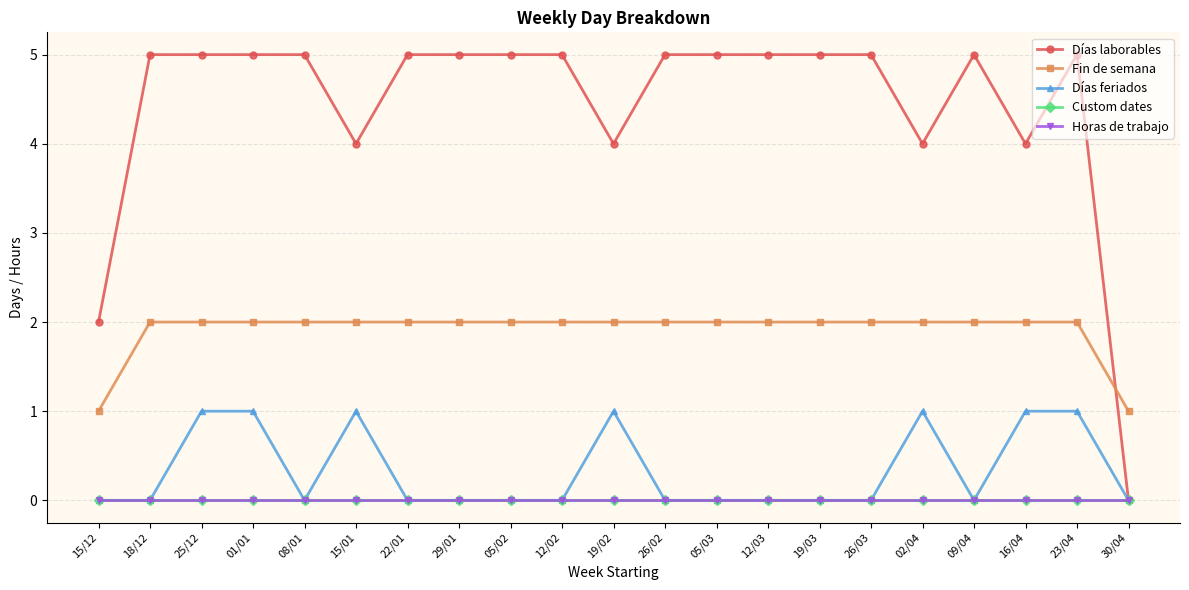

Reading left to right, extract all data points from this chart.

Días laborables: 15/12=2	18/12=5	25/12=5	01/01=5	08/01=5	15/01=4	22/01=5	29/01=5	05/02=5	12/02=5	19/02=4	26/02=5	05/03=5	12/03=5	19/03=5	26/03=5	02/04=4	09/04=5	16/04=4	23/04=5	30/04=0
Fin de semana: 15/12=1	18/12=2	25/12=2	01/01=2	08/01=2	15/01=2	22/01=2	29/01=2	05/02=2	12/02=2	19/02=2	26/02=2	05/03=2	12/03=2	19/03=2	26/03=2	02/04=2	09/04=2	16/04=2	23/04=2	30/04=1
Días feriados: 15/12=0	18/12=0	25/12=1	01/01=1	08/01=0	15/01=1	22/01=0	29/01=0	05/02=0	12/02=0	19/02=1	26/02=0	05/03=0	12/03=0	19/03=0	26/03=0	02/04=1	09/04=0	16/04=1	23/04=1	30/04=0
Custom dates: 15/12=0	18/12=0	25/12=0	01/01=0	08/01=0	15/01=0	22/01=0	29/01=0	05/02=0	12/02=0	19/02=0	26/02=0	05/03=0	12/03=0	19/03=0	26/03=0	02/04=0	09/04=0	16/04=0	23/04=0	30/04=0
Horas de trabajo: 15/12=0	18/12=0	25/12=0	01/01=0	08/01=0	15/01=0	22/01=0	29/01=0	05/02=0	12/02=0	19/02=0	26/02=0	05/03=0	12/03=0	19/03=0	26/03=0	02/04=0	09/04=0	16/04=0	23/04=0	30/04=0